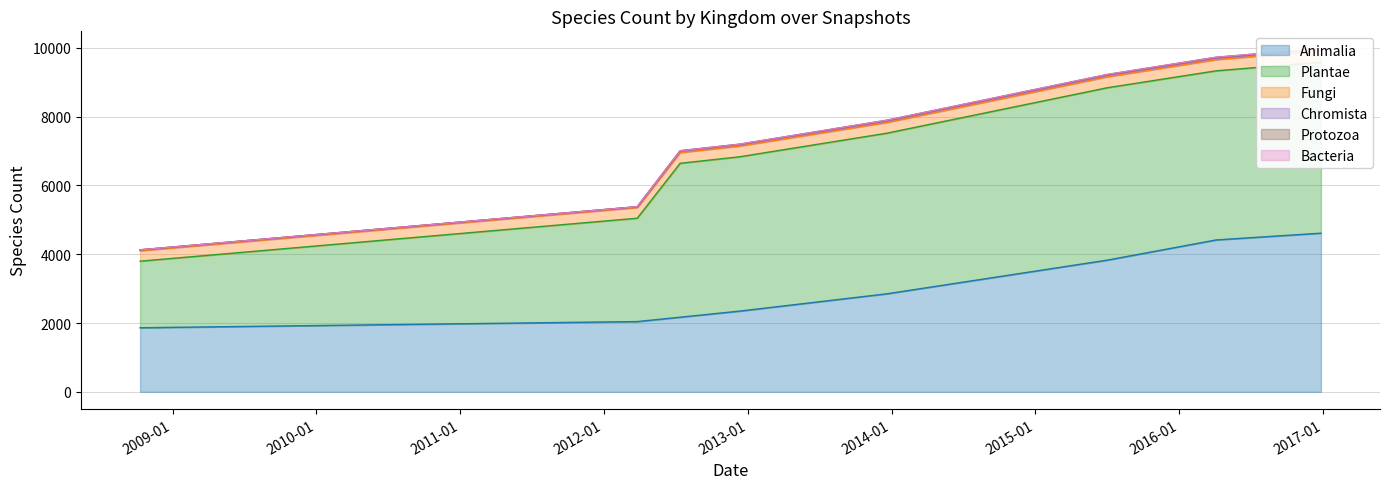

Which series has the largest total across all categories?

Plantae